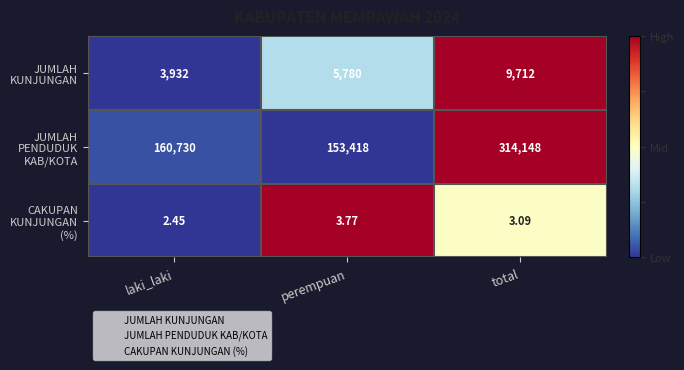

Which category has the highest value across all series?

total